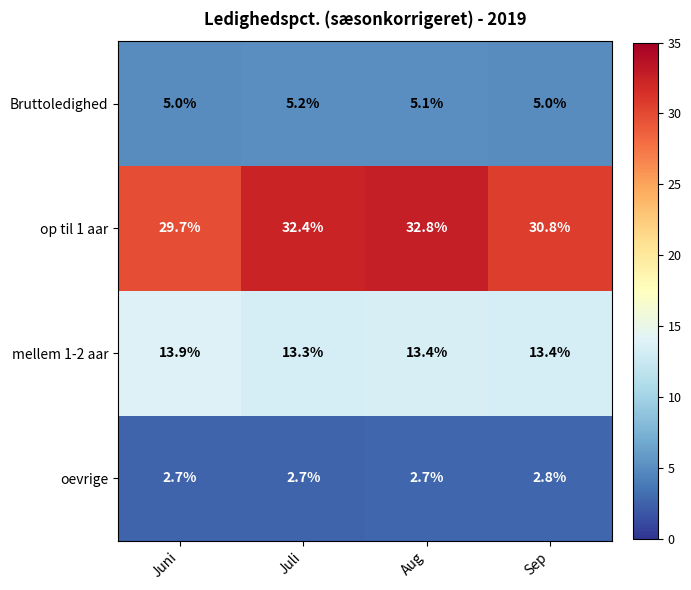

Which series has the largest range (max minus min)?

op til 1 aar